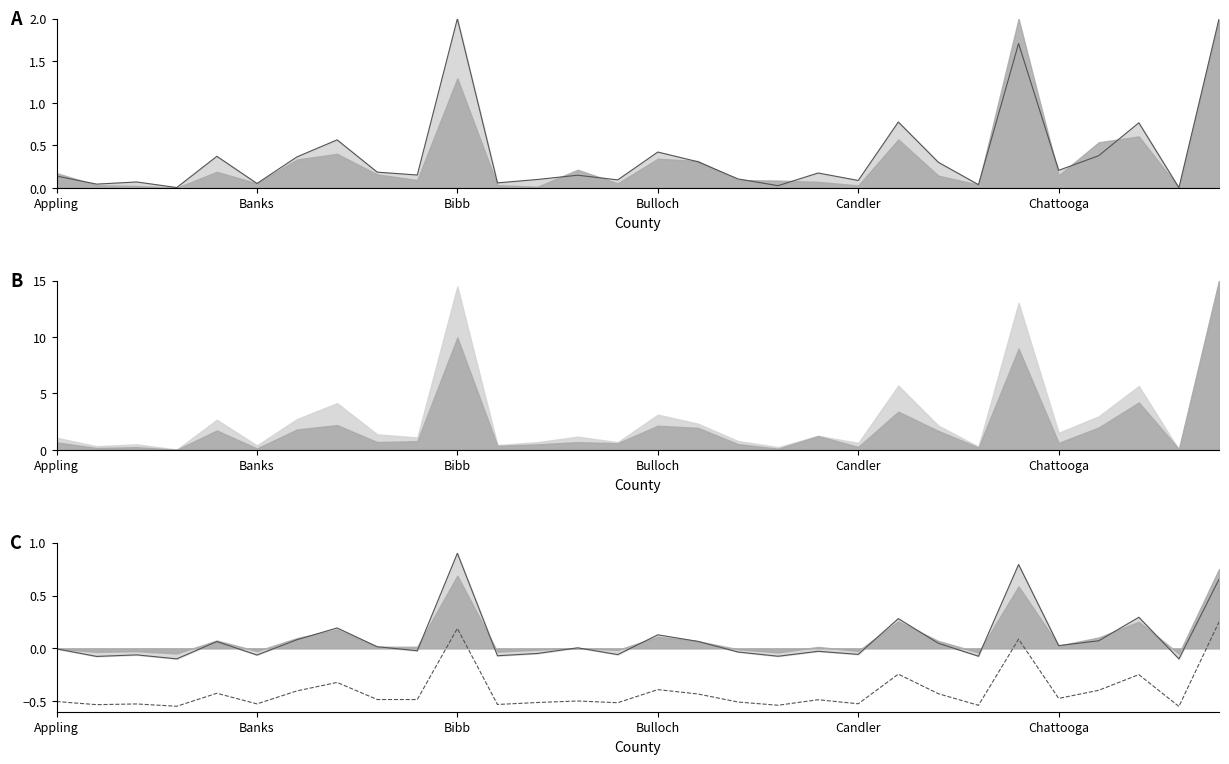

The Total series shows -0.5 at Appling. True or false?

True